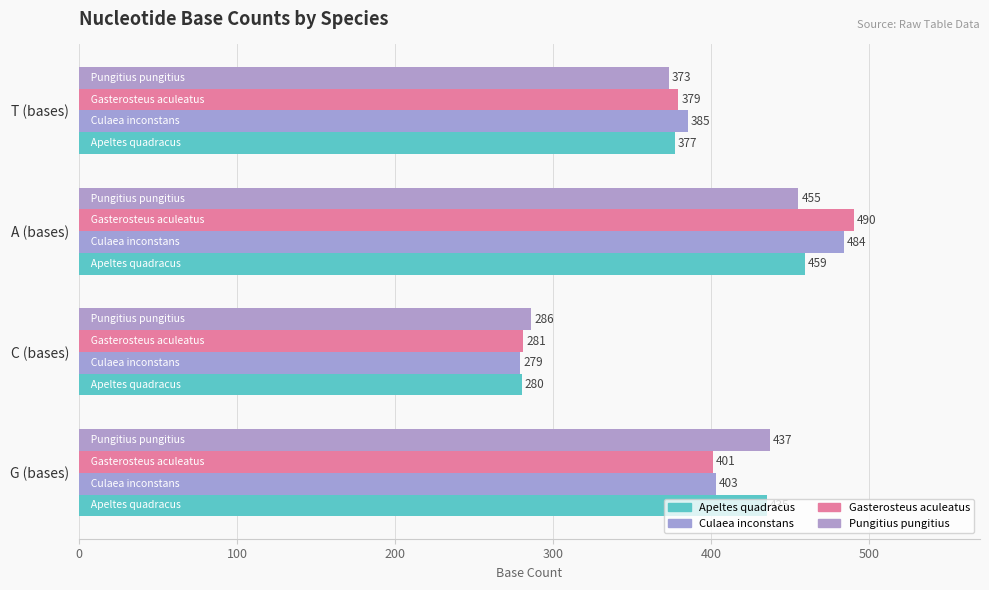

Where is Gasterosteus aculeatus nearest to the value 385?

T (bases)